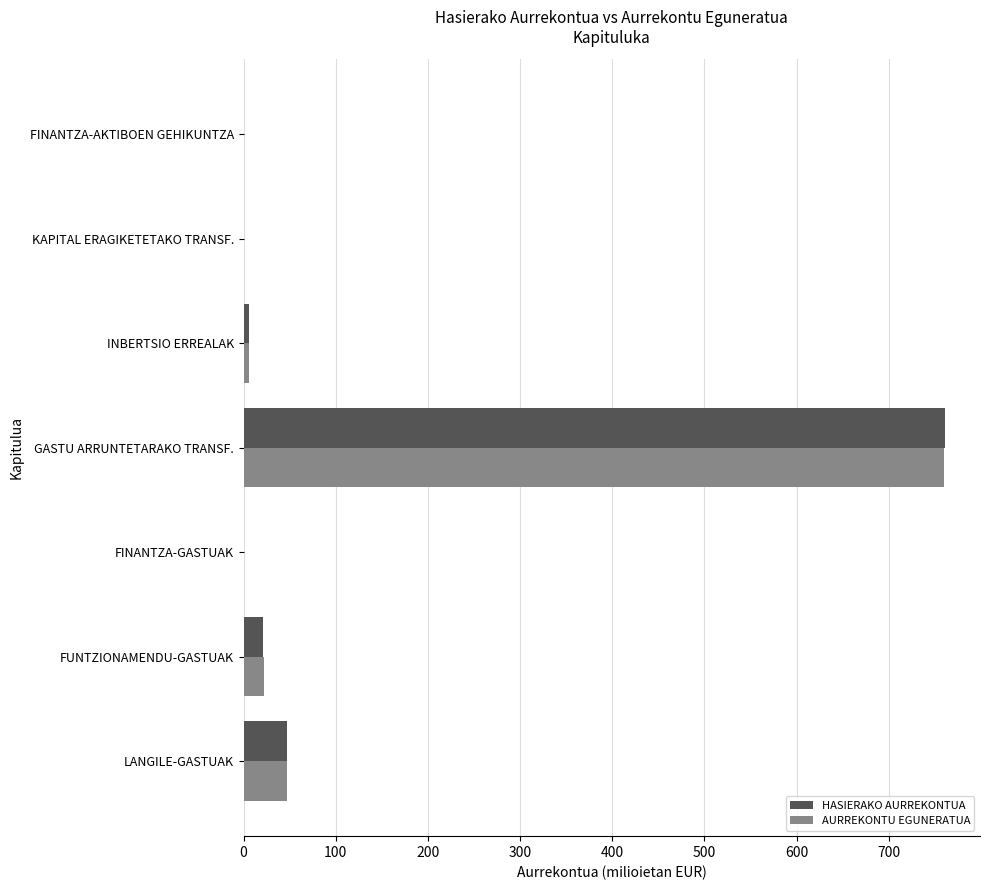

The value of AURREKONTU EGUNERATUA at GASTU ARRUNTETARAKO TRANSF. is 760.1. True or false?

True